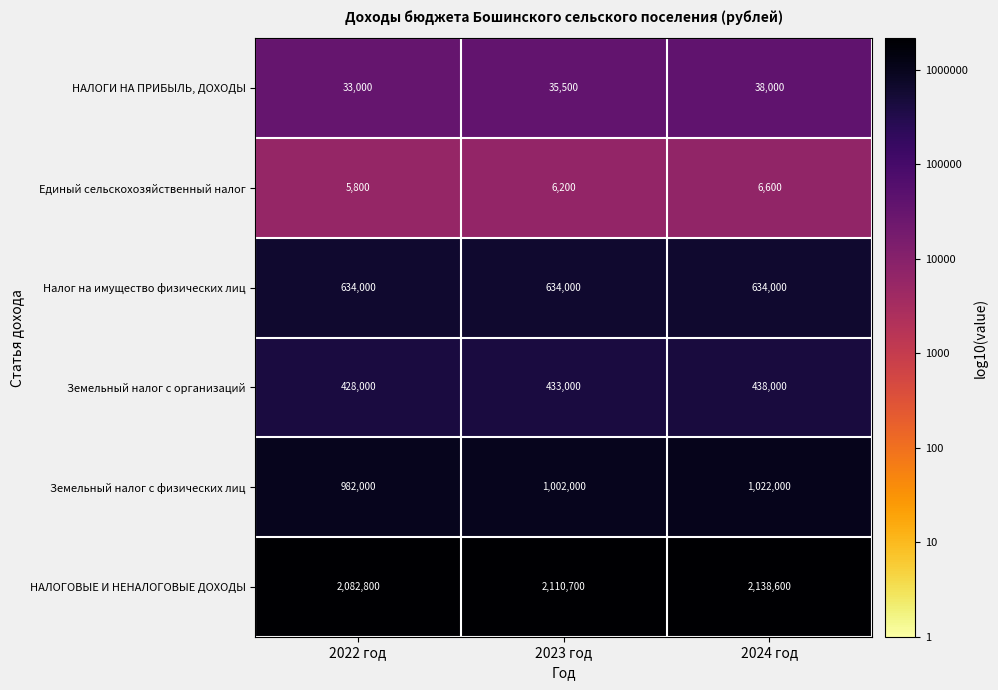

What is the greatest value displayed?

2138600